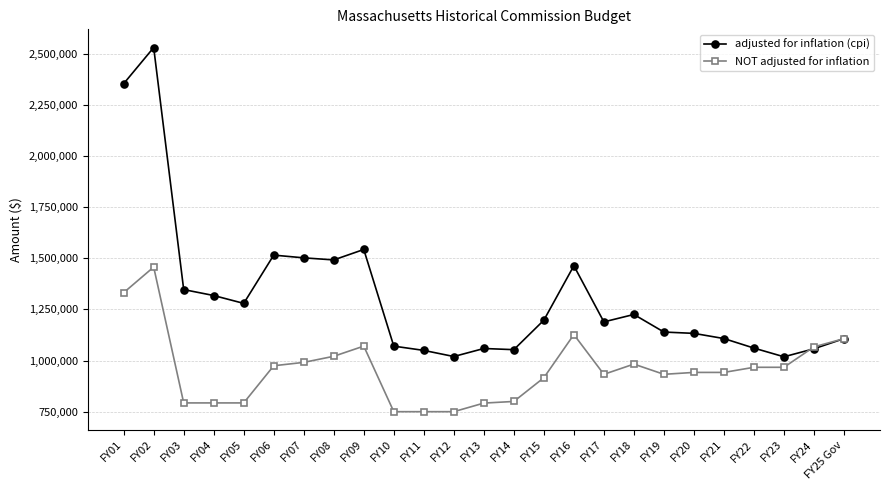

What is the average value of the adjusted for inflation (cpi) series?

1313465